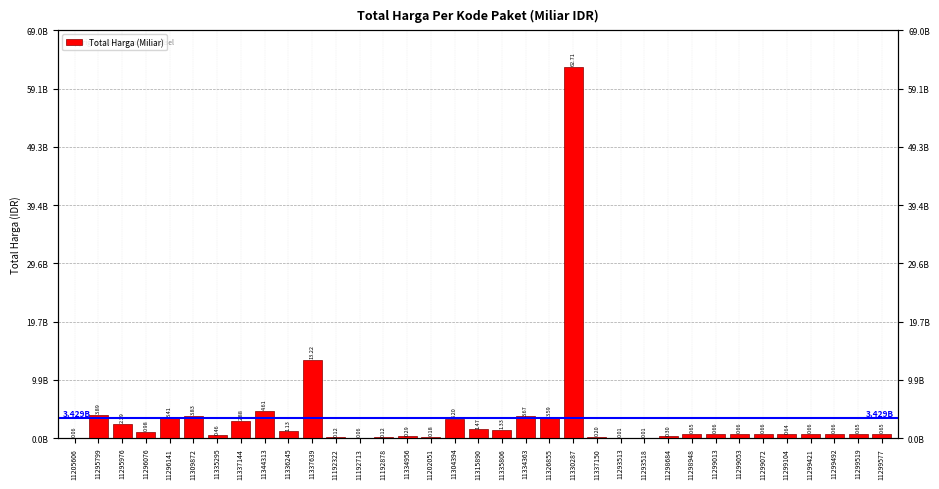

At which label does the data first exceed 657000000?

11295799